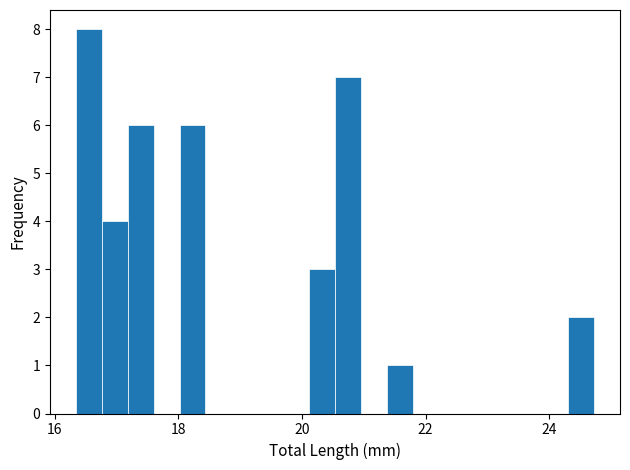

Read against the x-axis, roughly where is the centre of the tallest bar?

16.6